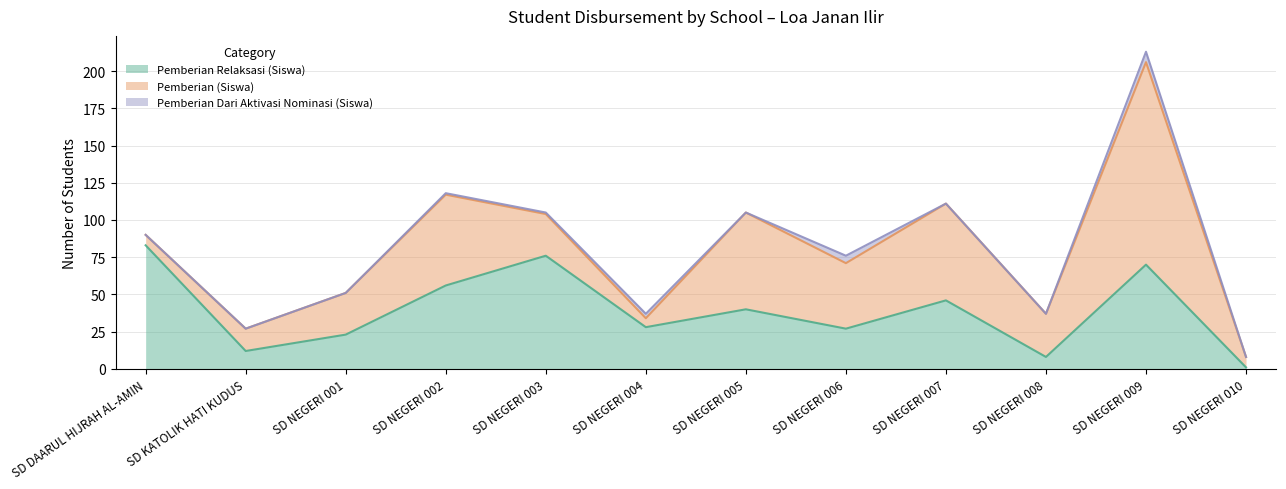

Reading left to right, list all the values displayed in this chart.

Pemberian Relaksasi (Siswa): SD DAARUL HIJRAH AL-AMIN=83	SD KATOLIK HATI KUDUS=12	SD NEGERI 001=23	SD NEGERI 002=56	SD NEGERI 003=76	SD NEGERI 004=28	SD NEGERI 005=40	SD NEGERI 006=27	SD NEGERI 007=46	SD NEGERI 008=8	SD NEGERI 009=70	SD NEGERI 010=1
Pemberian (Siswa): SD DAARUL HIJRAH AL-AMIN=7	SD KATOLIK HATI KUDUS=15	SD NEGERI 001=28	SD NEGERI 002=61	SD NEGERI 003=28	SD NEGERI 004=6	SD NEGERI 005=65	SD NEGERI 006=44	SD NEGERI 007=65	SD NEGERI 008=29	SD NEGERI 009=136	SD NEGERI 010=7
Pemberian Dari Aktivasi Nominasi (Siswa): SD DAARUL HIJRAH AL-AMIN=0	SD KATOLIK HATI KUDUS=0	SD NEGERI 001=0	SD NEGERI 002=1	SD NEGERI 003=1	SD NEGERI 004=3	SD NEGERI 005=0	SD NEGERI 006=5	SD NEGERI 007=0	SD NEGERI 008=0	SD NEGERI 009=7	SD NEGERI 010=0